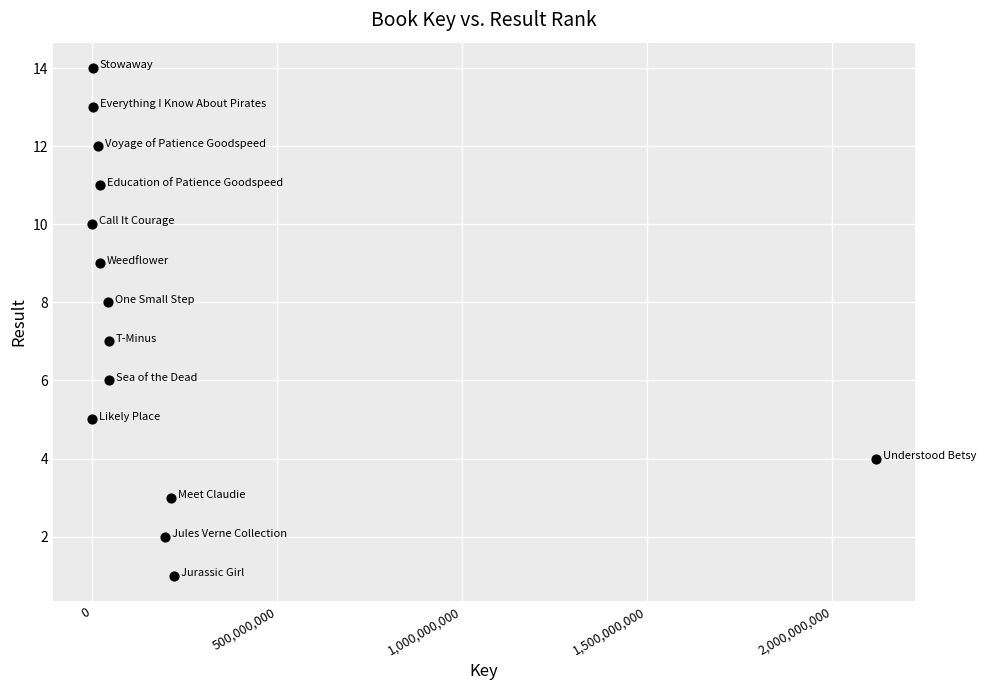

What is the range of Y values (max minus min)?

13